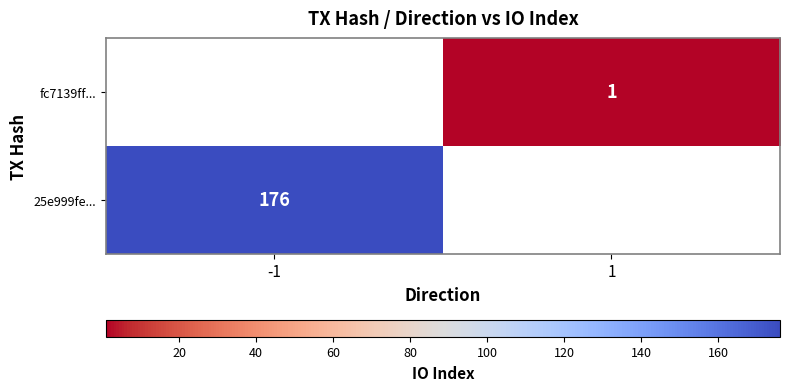

What is the minimum value shown in the chart?

1.0